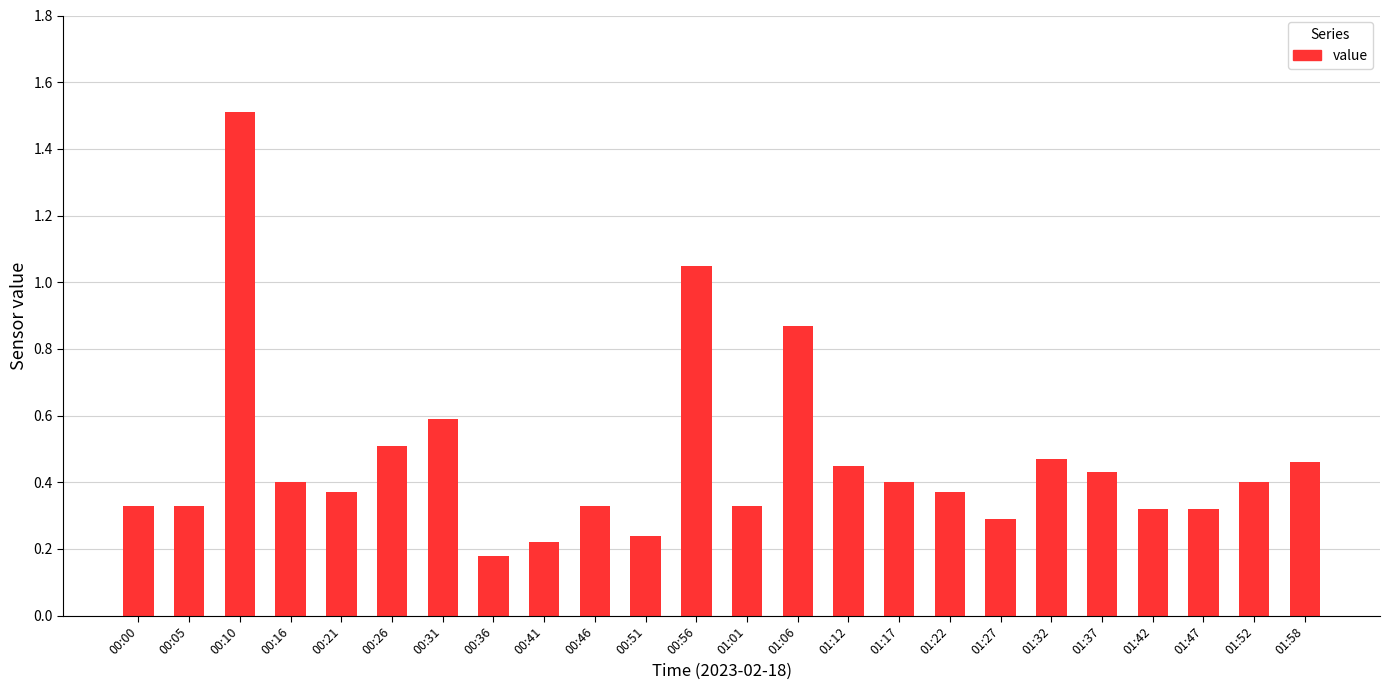

True or false: the data shows 0.4 at 01:22.

True